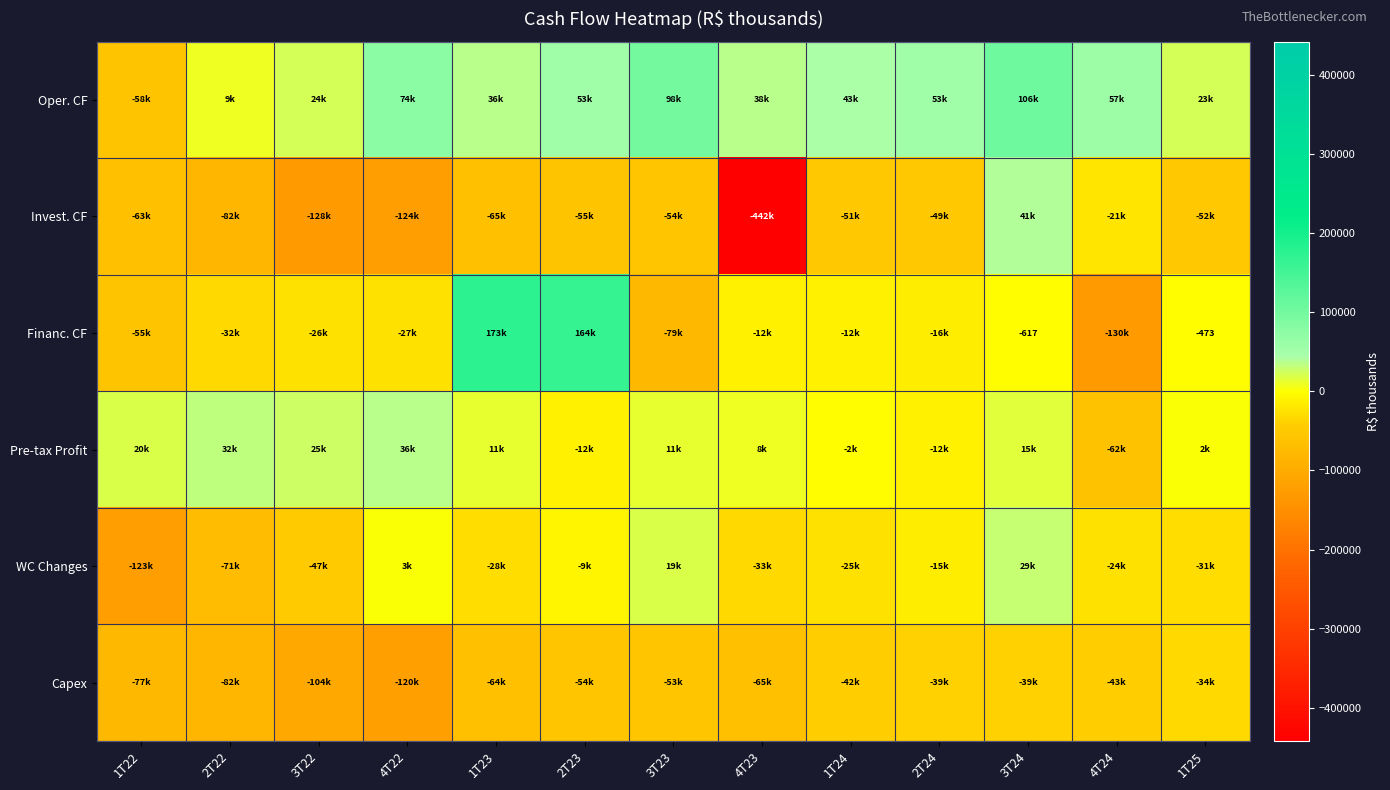

At how many categories does at least one series exceed -26319?

13